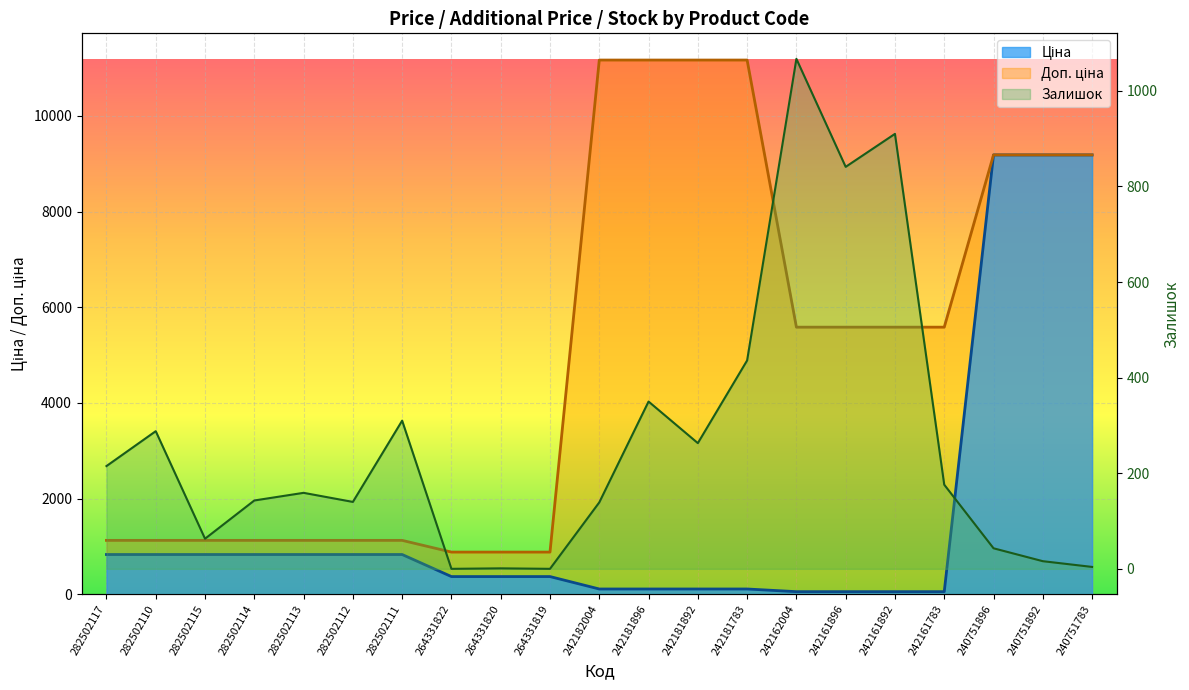

True or false: Доп. ціна and Залишок intersect in this chart.

False